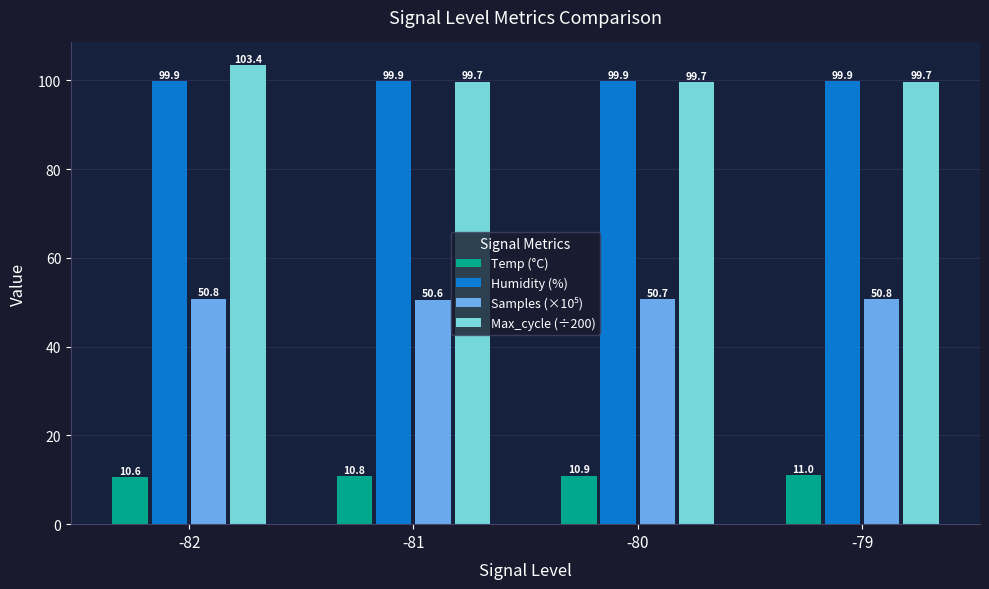

At how many categories does at least one series exceed 74?

4